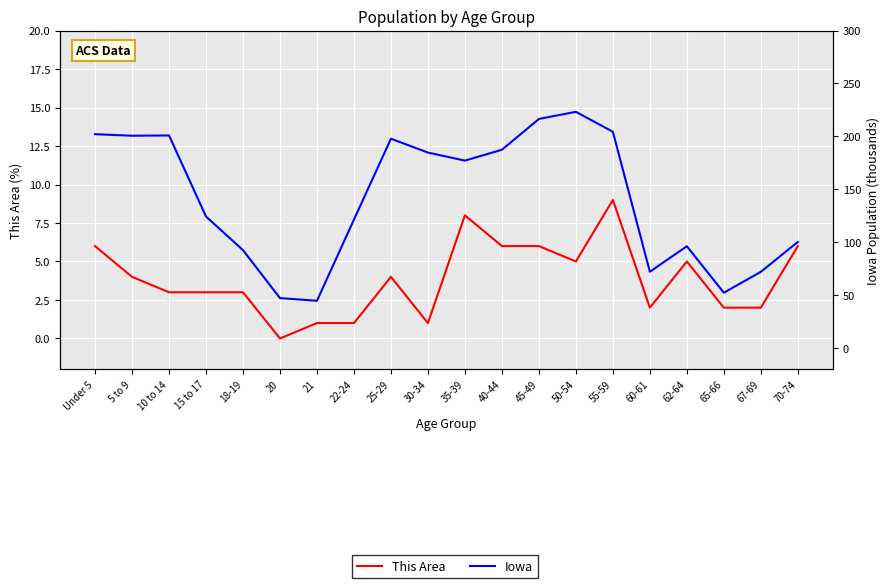

Where is This Area nearest to the value 4?

5 to 9